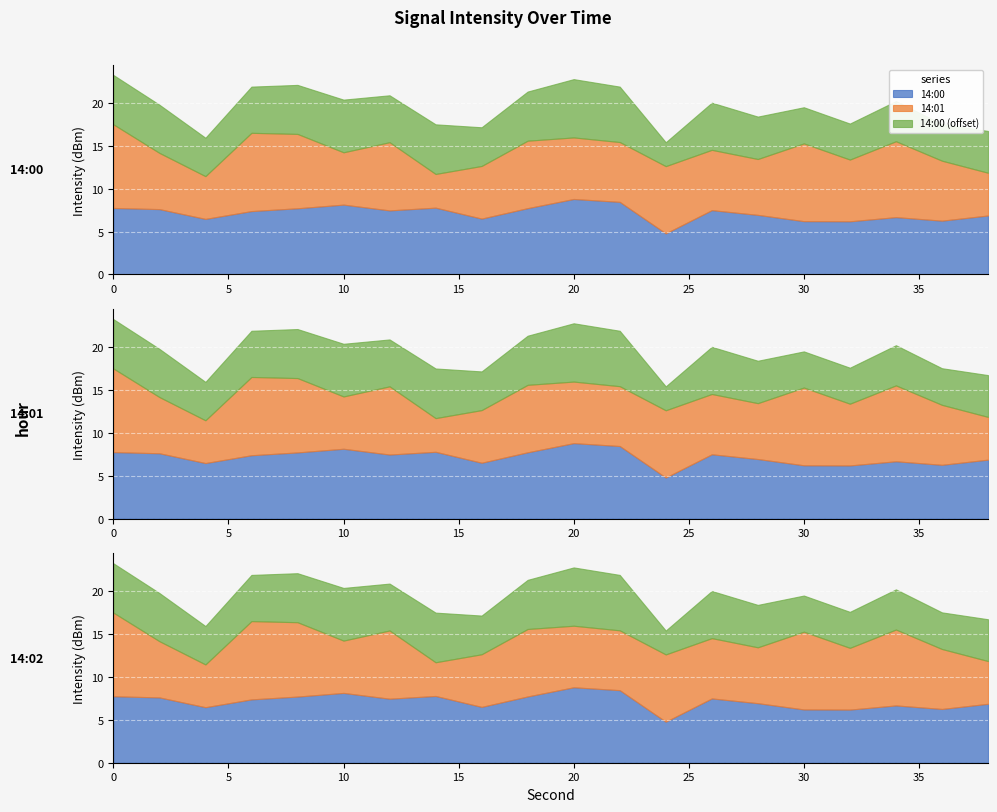

True or false: 14:00 and 14:00 (offset) intersect in this chart.

False